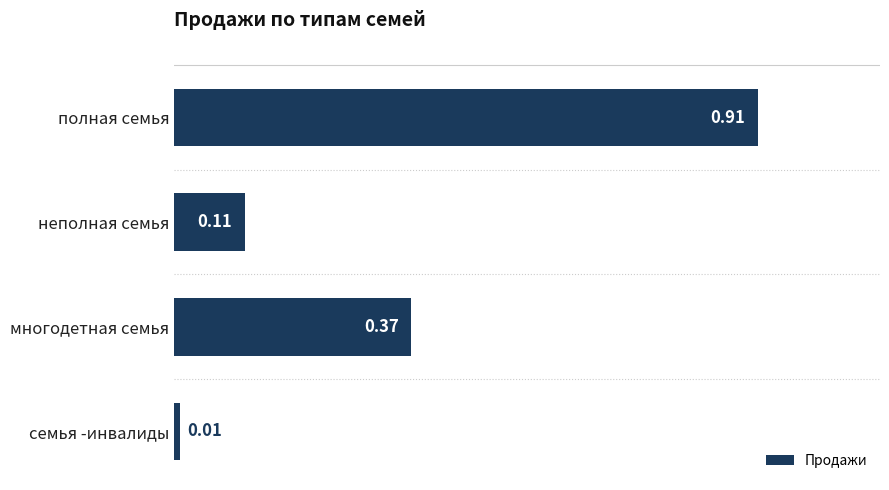

Where is the data nearest to the value 0?

семья -инвалиды